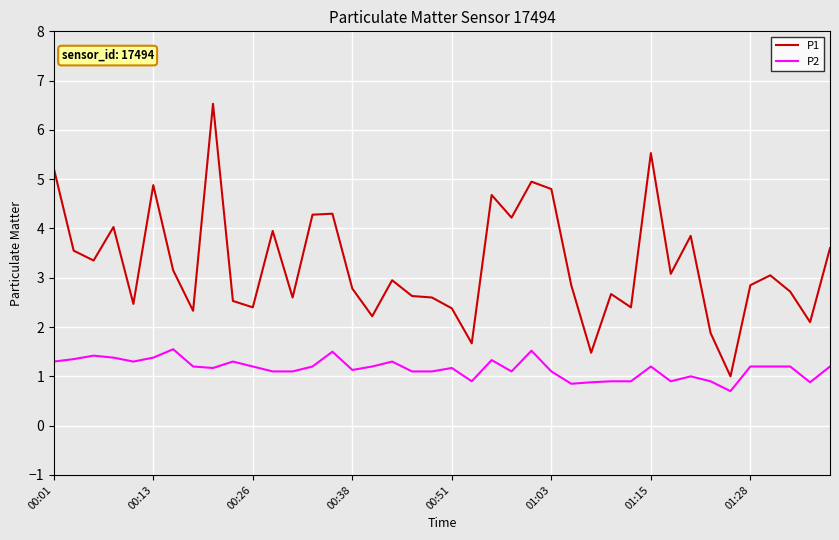

True or false: P2 and P1 cross at least once.

False